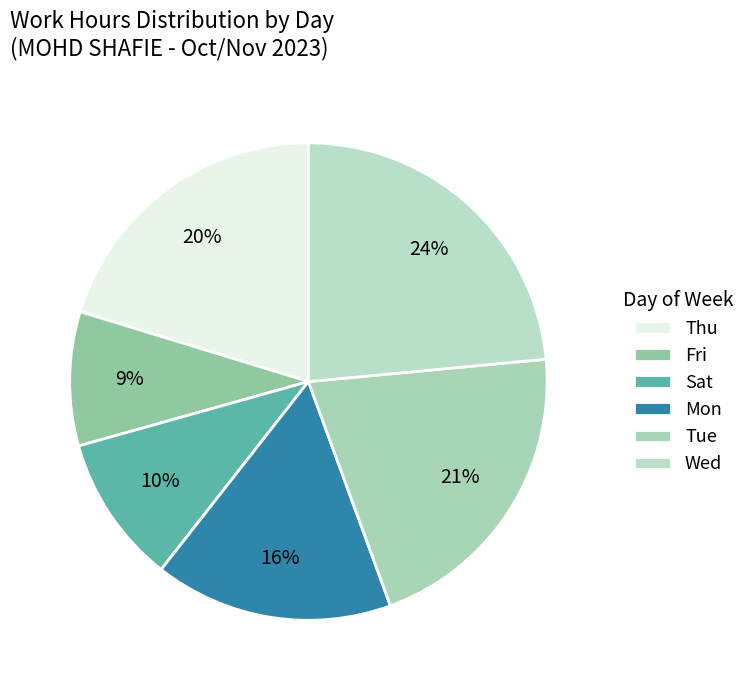

Which category has the biggest portion of the pie?

Wed